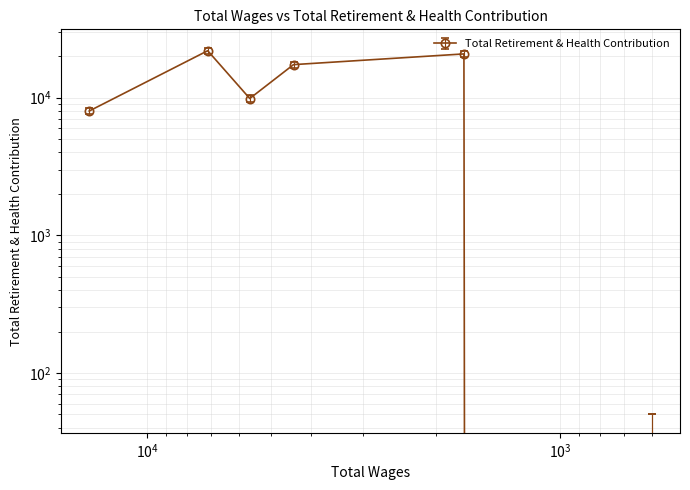

The value at 13800.0 is 9879.3. True or false?

False